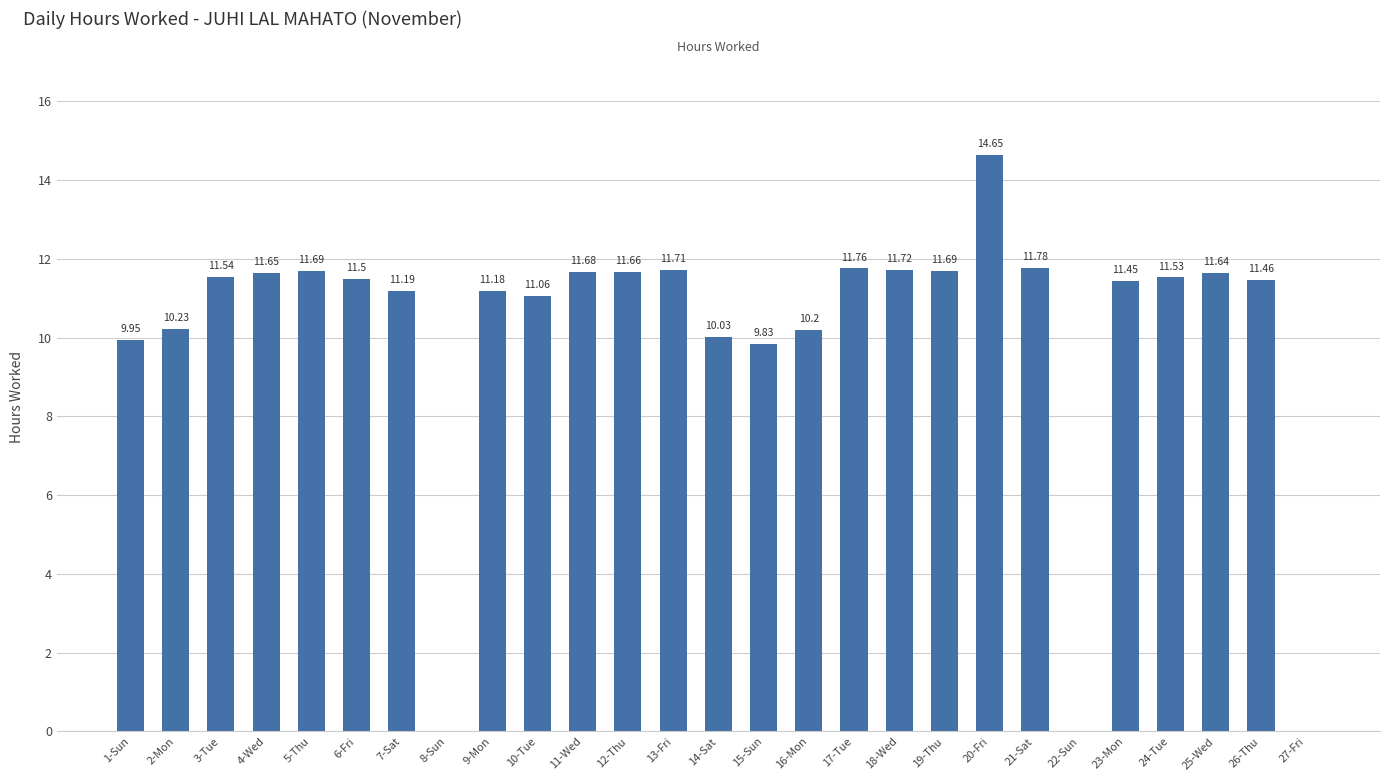

What is the change in value from 15-Sun to 26-Thu?

+1.6